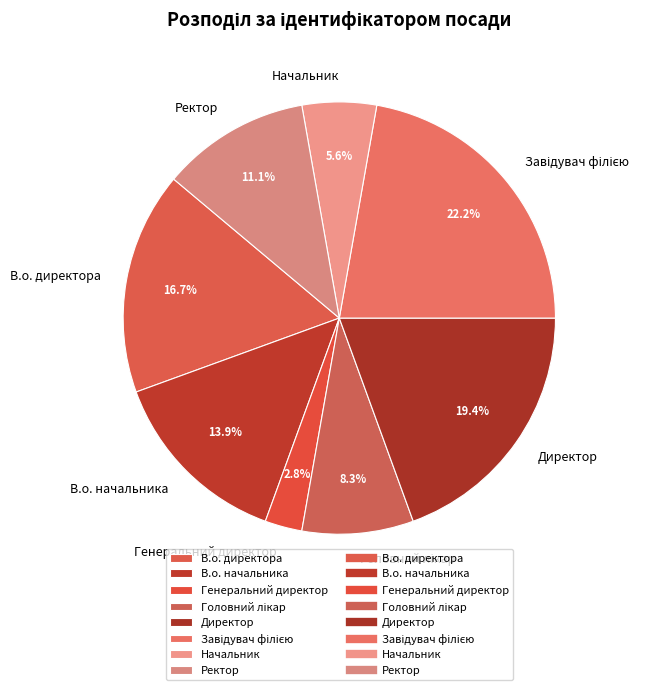

To the nearest percent, what portion does Ректор represent?

11%